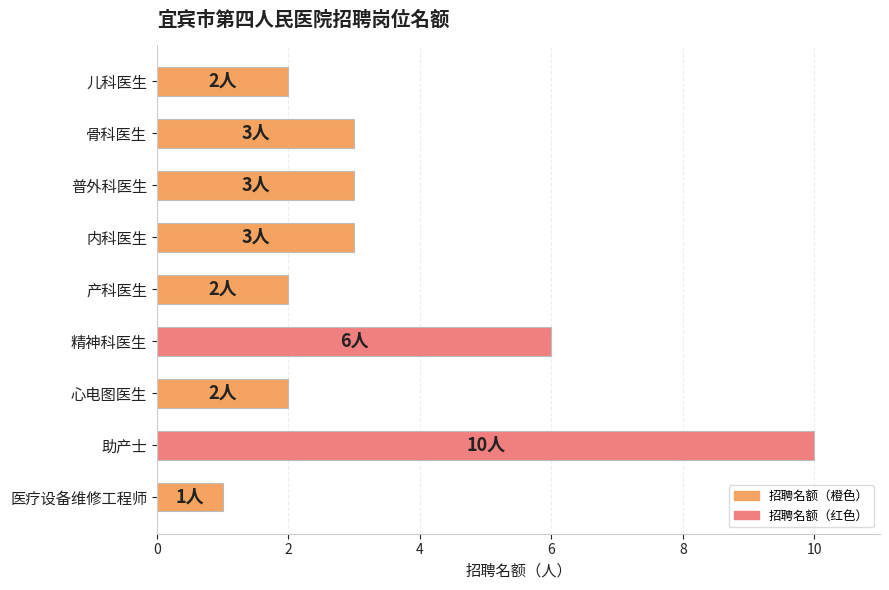

What is the maximum value shown in the chart?

10